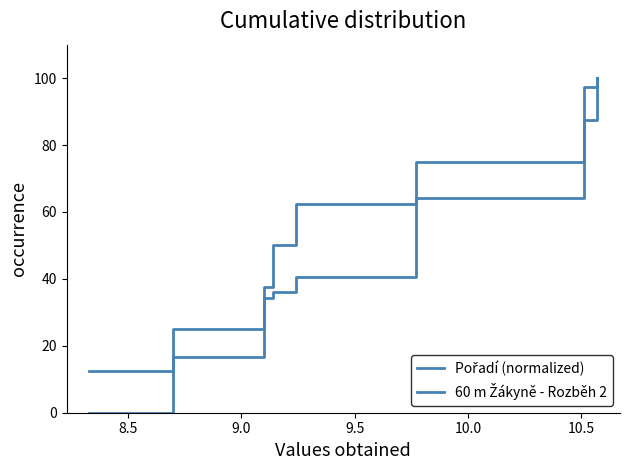

Does the chart have visible grid lines?

No